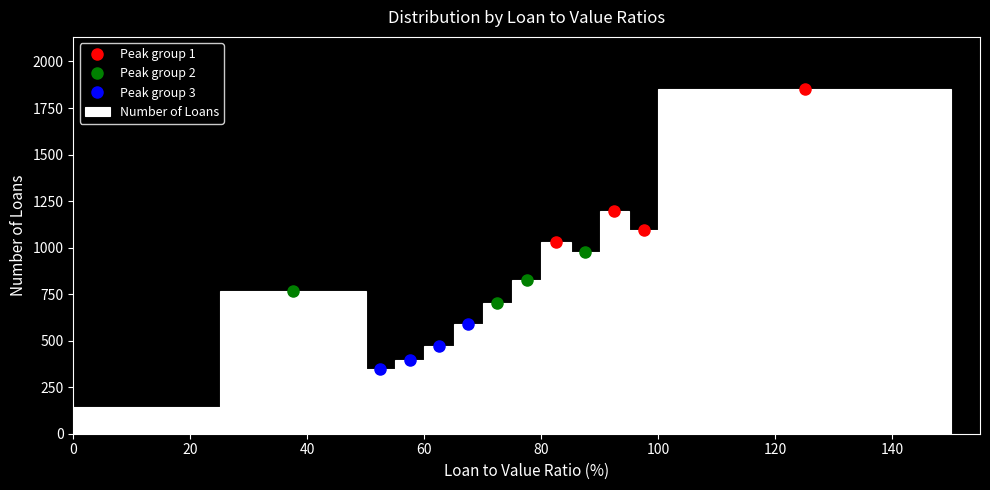

Read against the x-axis, roughly where is the centre of the tallest bar?

126